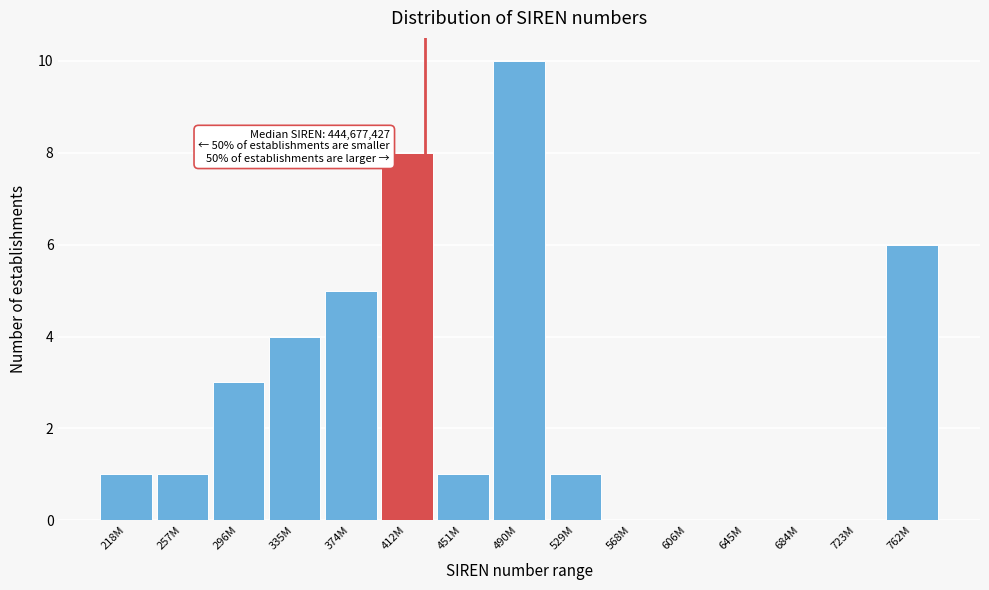

Reading left to right, what are all the values shown in this chart?

218M=1	257M=1	296M=3	335M=4	374M=5	412M=8	451M=1	490M=10	529M=1	568M=0	606M=0	645M=0	684M=0	723M=0	762M=6